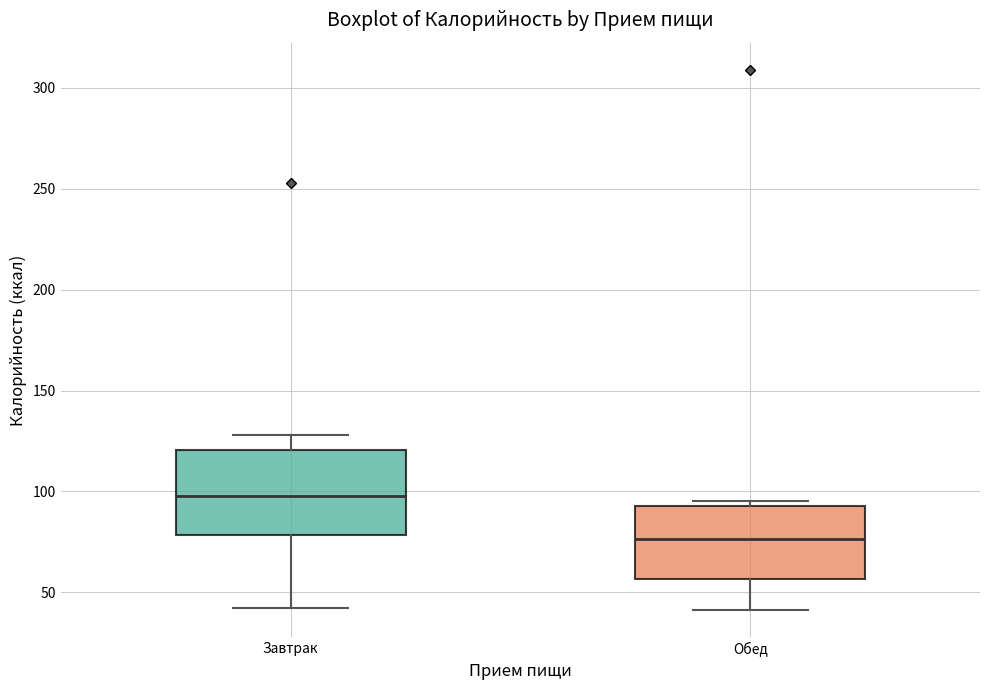

Which box's median line is the highest?

Завтрак